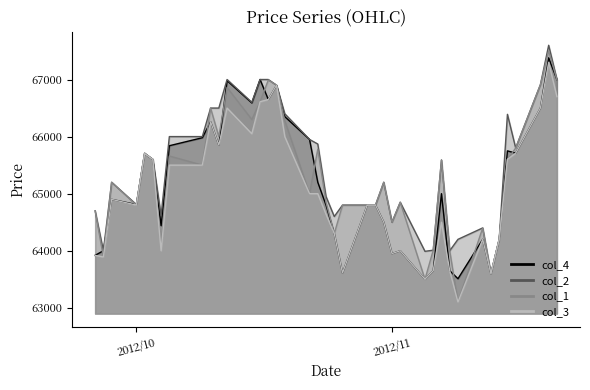

Which series has the largest range (max minus min)?

col_1